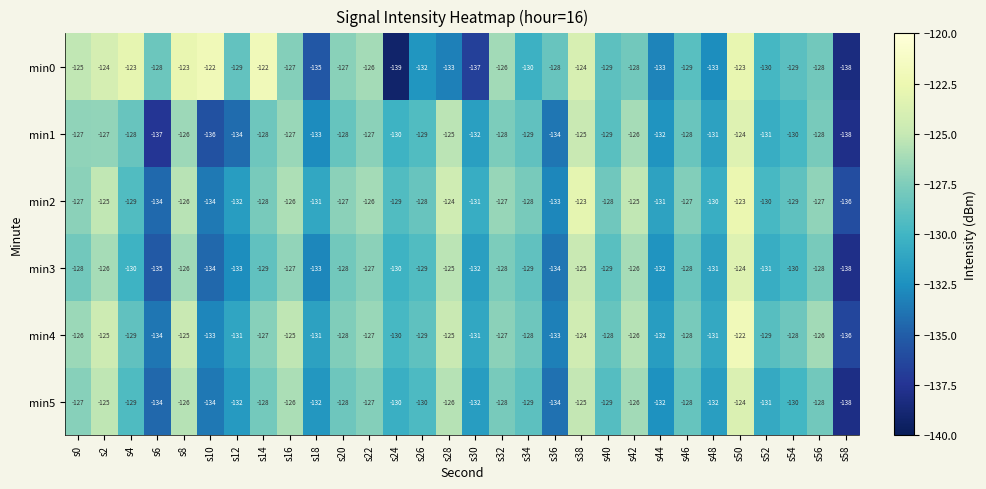

Between s8 and s10, which series saw the biggest shift?

min1